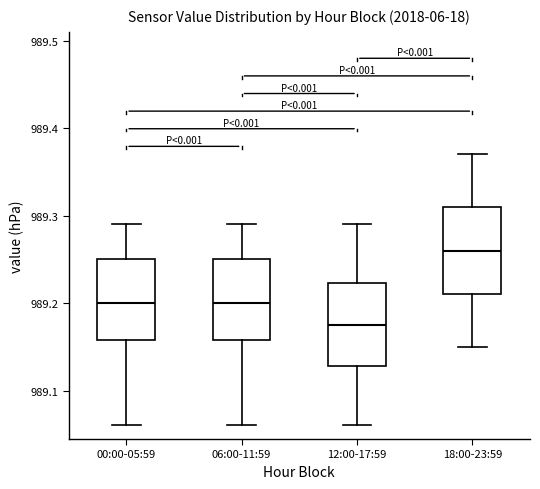

Reading left to right, transcribe this box plot: for each box, give where its median line is, the range the box spans, and where its two whiskers end, as read against the y-axis. The values are not printed on the chart, so give them approximately, as read against the axis.

00:00-05:59: median 989.20, box 989.16 to 989.25, whiskers 989.06 to 989.29
06:00-11:59: median 989.20, box 989.16 to 989.25, whiskers 989.06 to 989.29
12:00-17:59: median 989.18, box 989.13 to 989.22, whiskers 989.06 to 989.29
18:00-23:59: median 989.26, box 989.21 to 989.31, whiskers 989.15 to 989.37